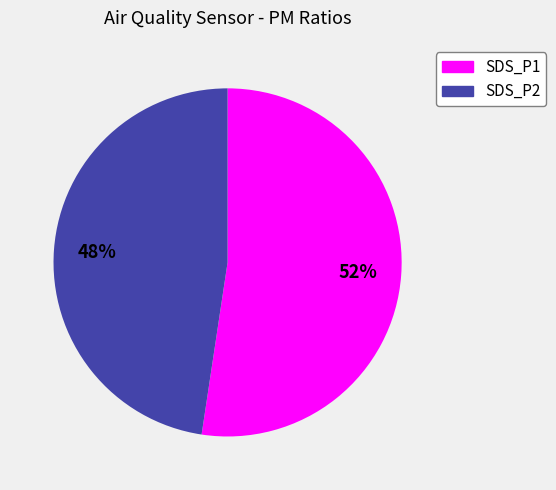

Does SDS_P1 represent more than half of the total?

Yes